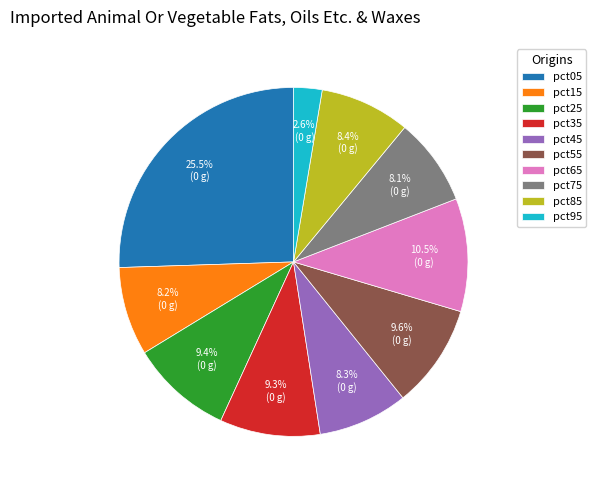

Count the number of slices in the pie.

10